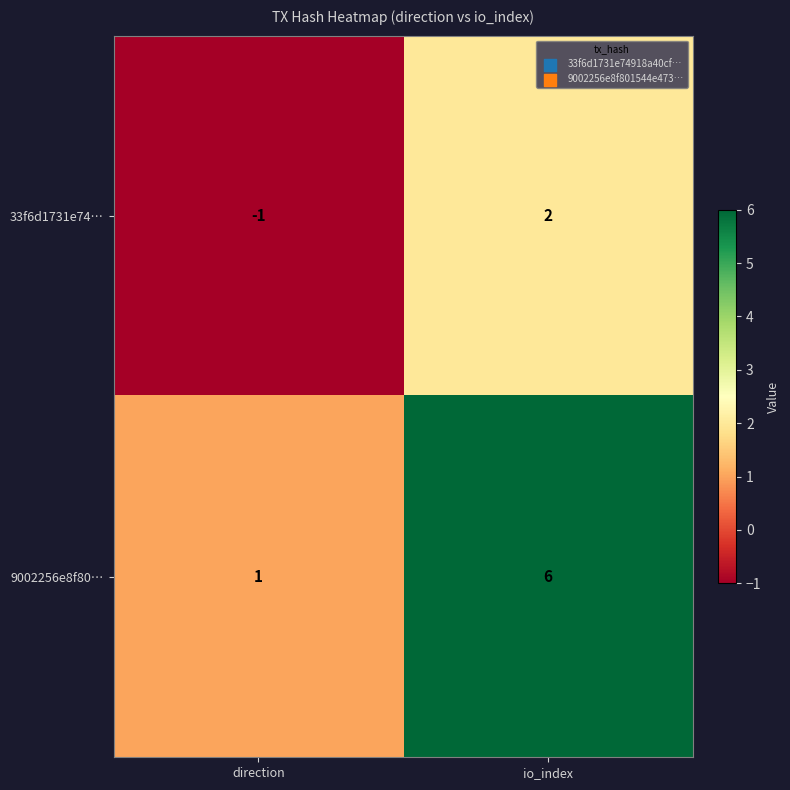

Reading left to right, list all the values displayed in this chart.

33f6d1731e74…: direction=-1	io_index=2
9002256e8f80…: direction=1	io_index=6